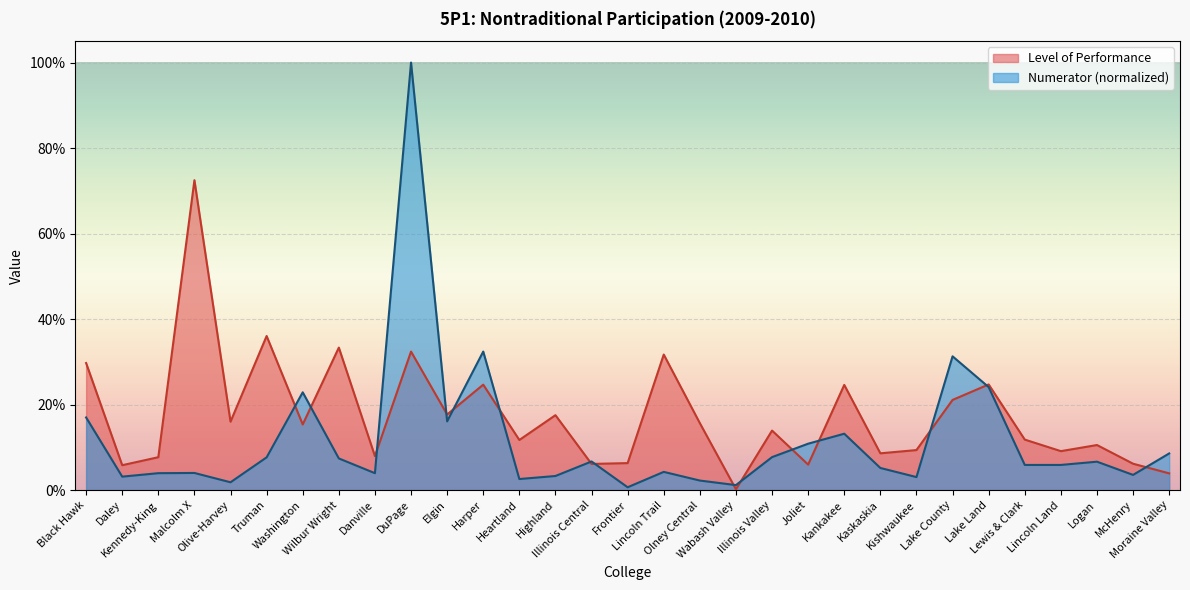

How many series are shown in this chart?

2